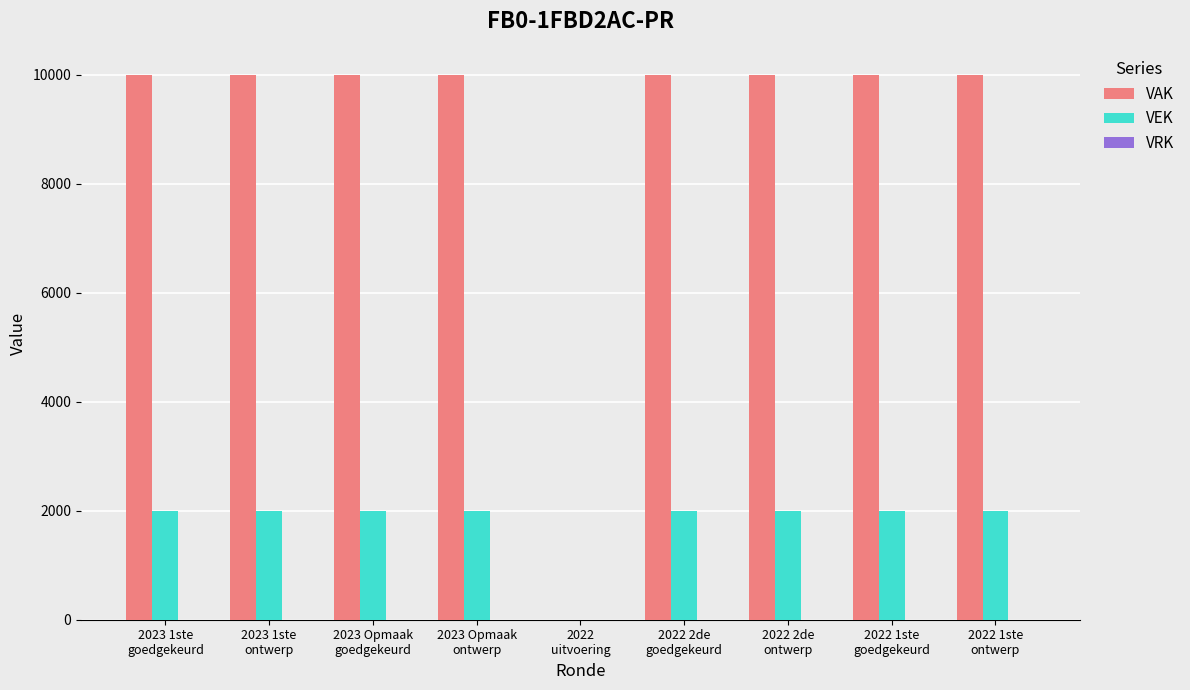

Which series has the widest spread of values?

VAK